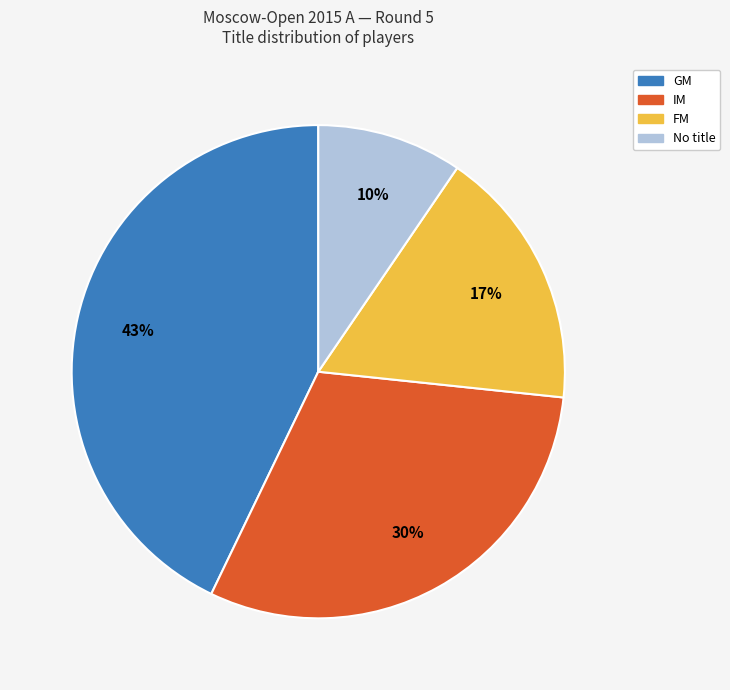

To the nearest percent, what is the difference between the largest and smallest slice percentages?

33%